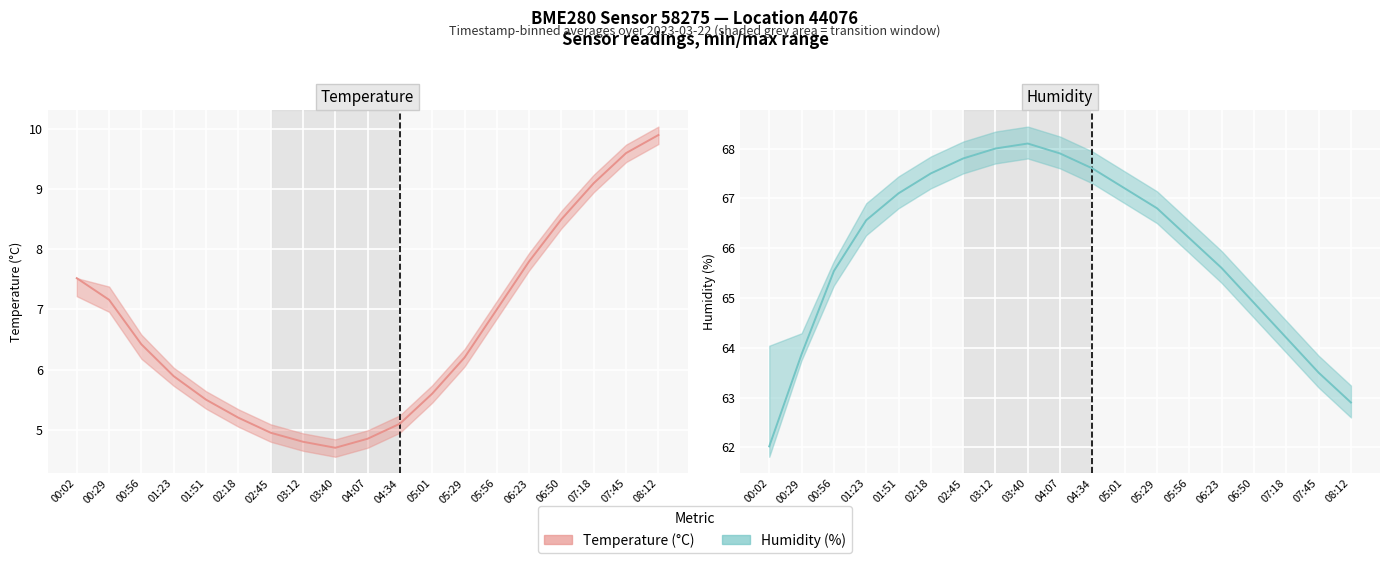

What is the approximate value of humidity at 00:02?

62.0